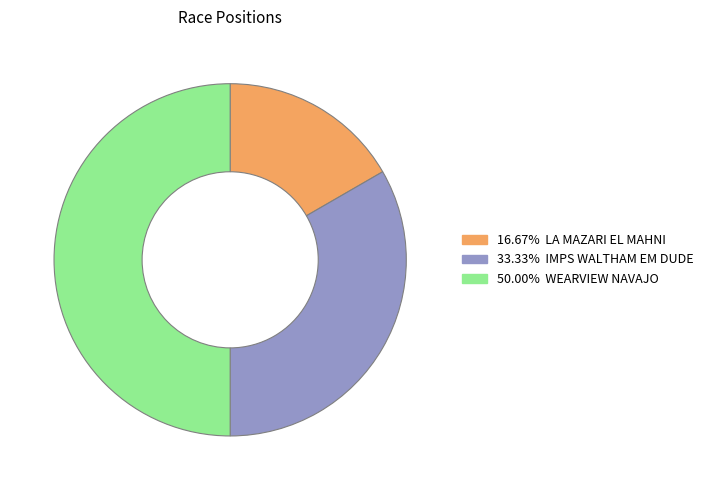

How many segments does this pie chart have?

3